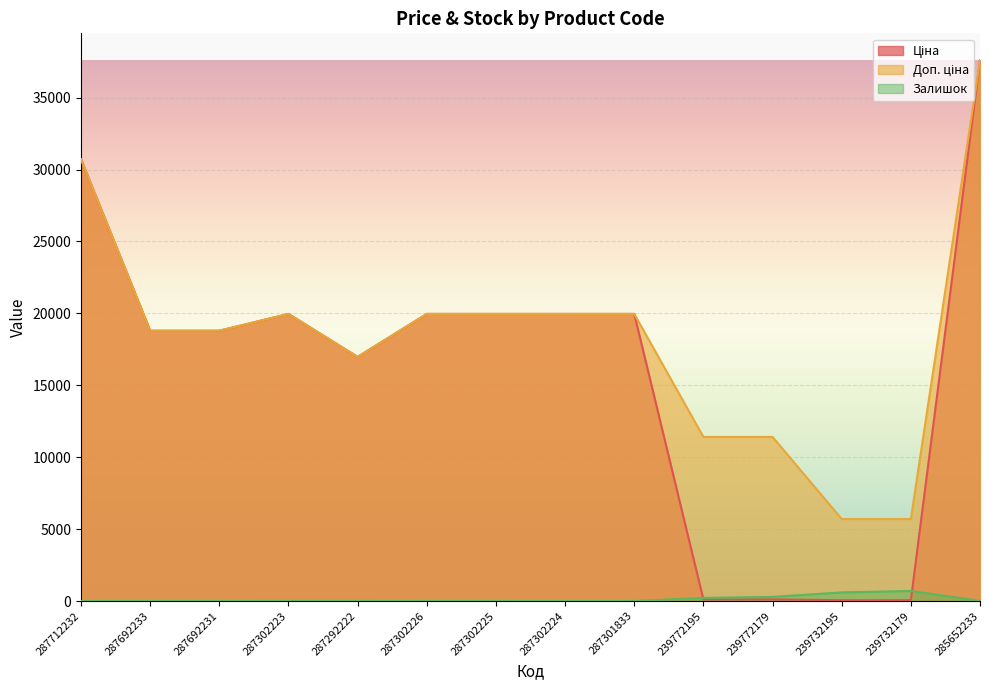

What is the difference between the Ціна values at 287692233 and 239732179?

18739.8